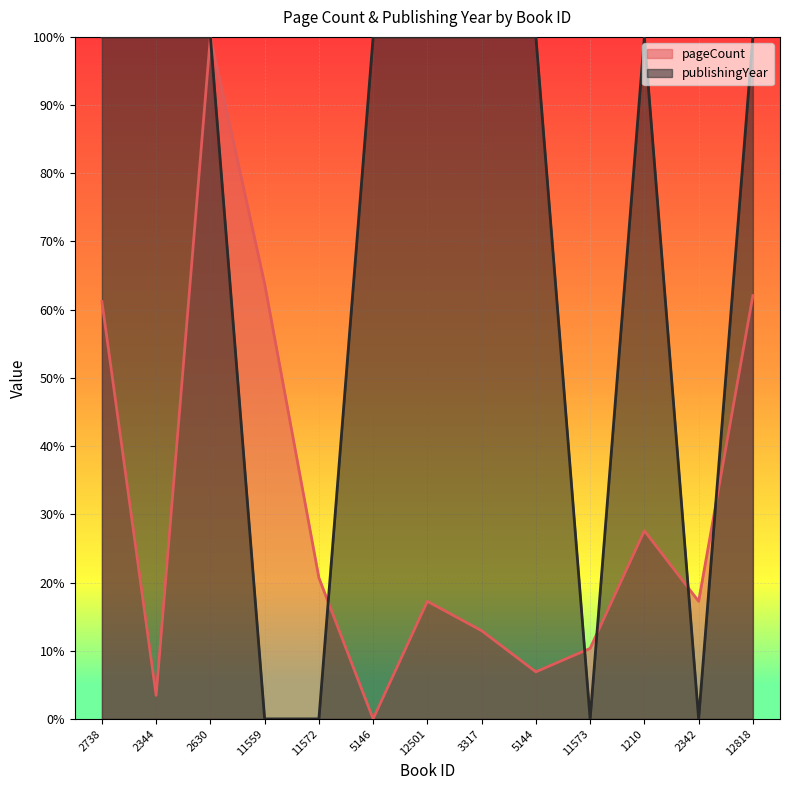

How many lines are shown in the chart?

2